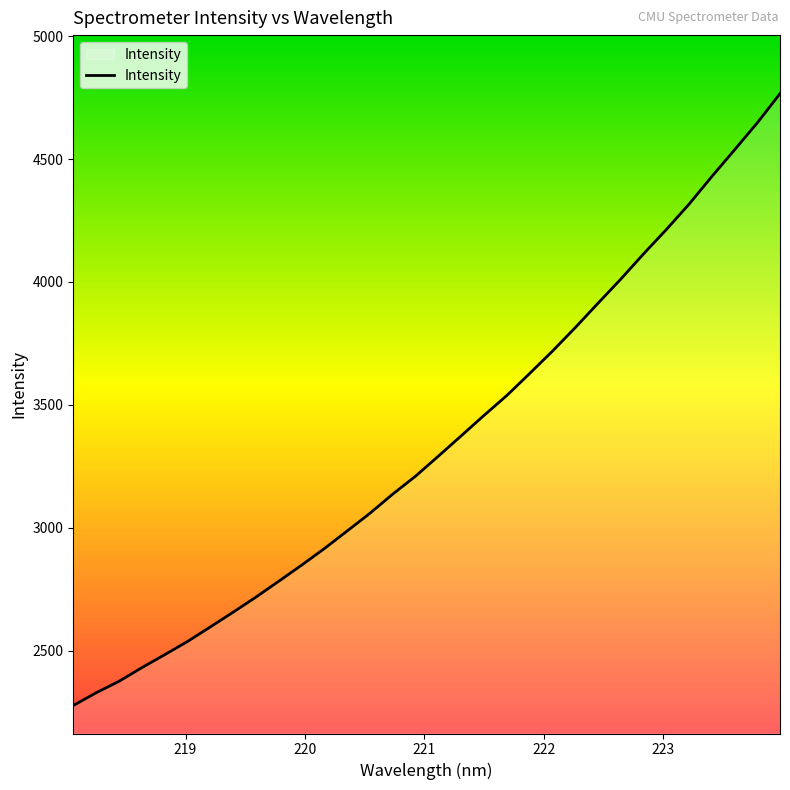

What is the difference between the maximum and second lowest values?

2438.0